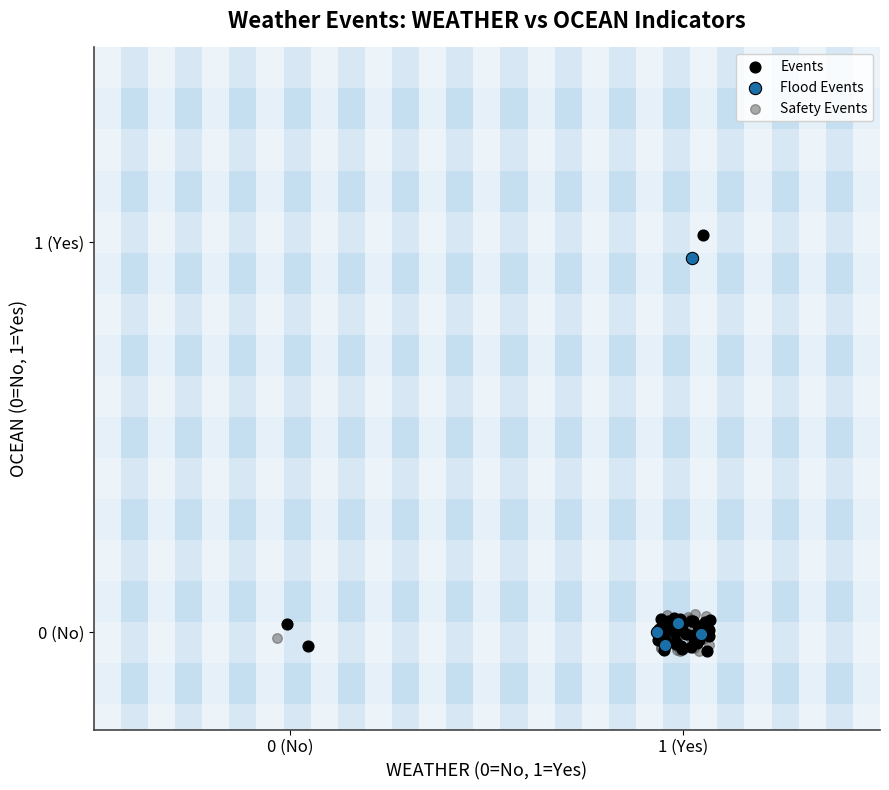

Which series contains the highest Y value?

Events